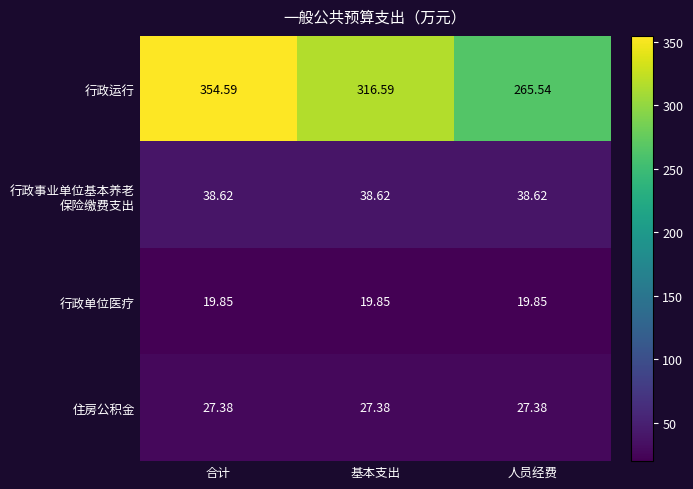

Which category has the lowest value in the 行政运行 series?

人员经费